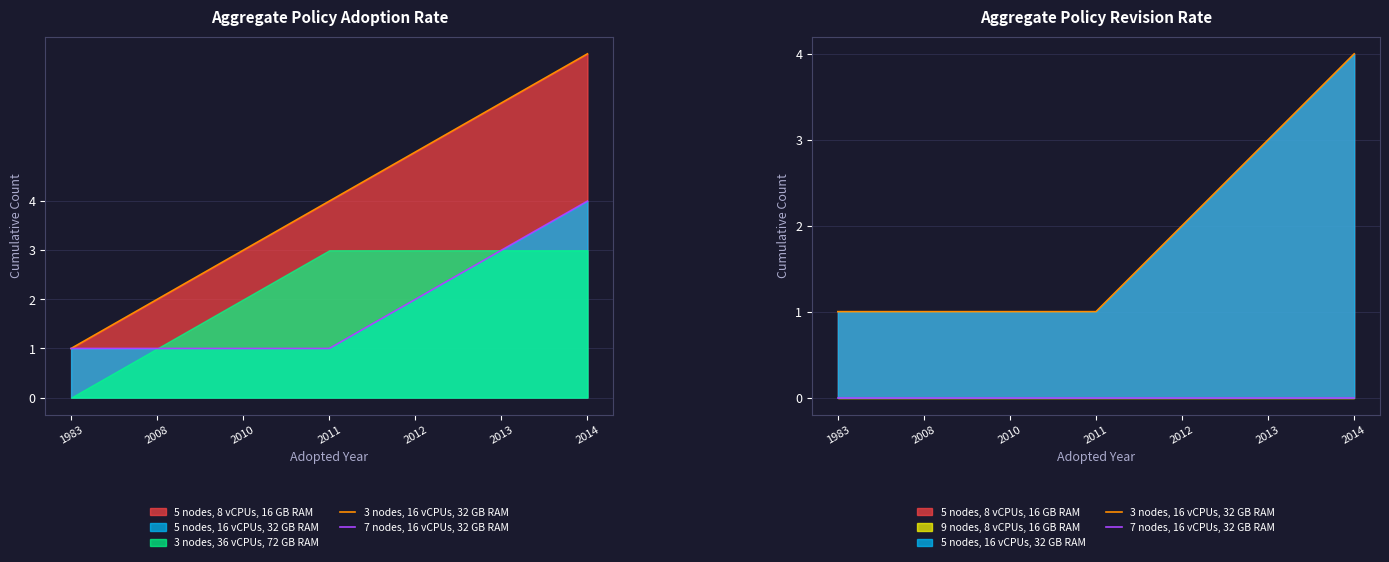

Count the number of categories in the chart.

7